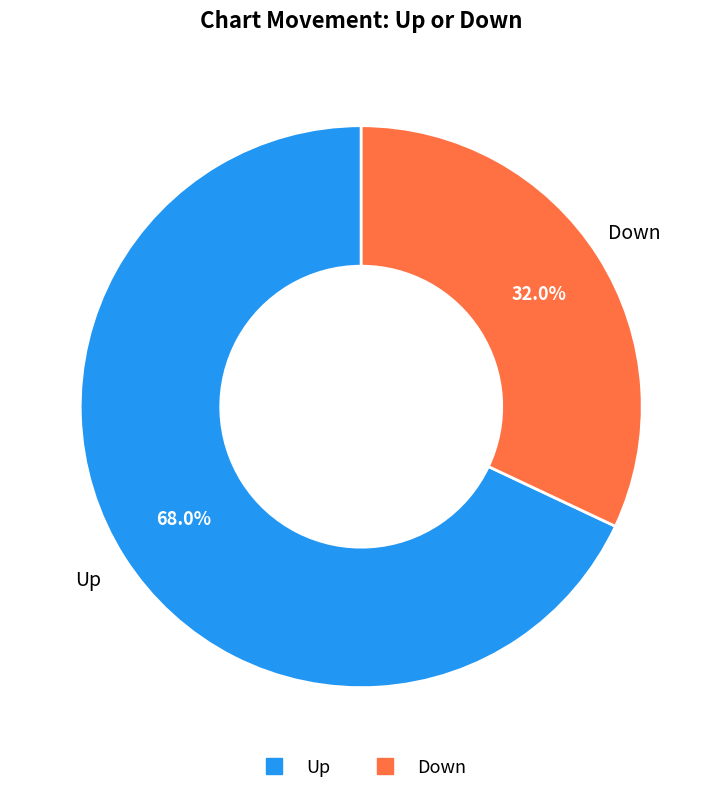

Is there a majority slice in this chart?

Yes